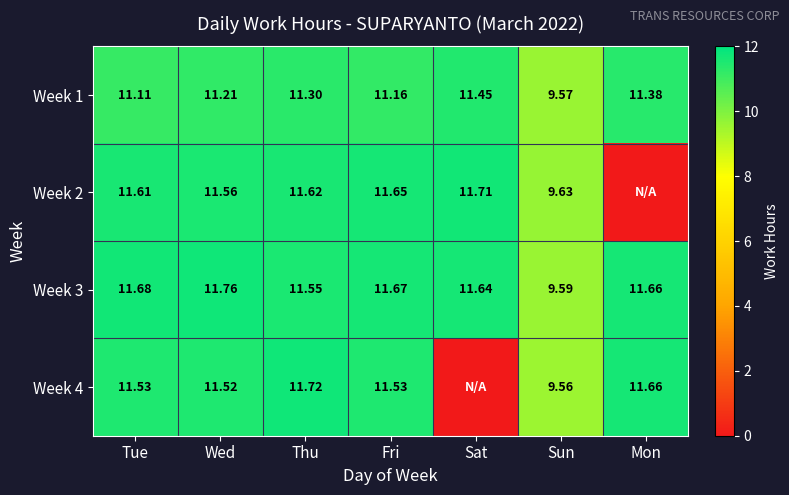

At Tue, list the series in order from largest to smallest.

Week 3, Week 2, Week 4, Week 1